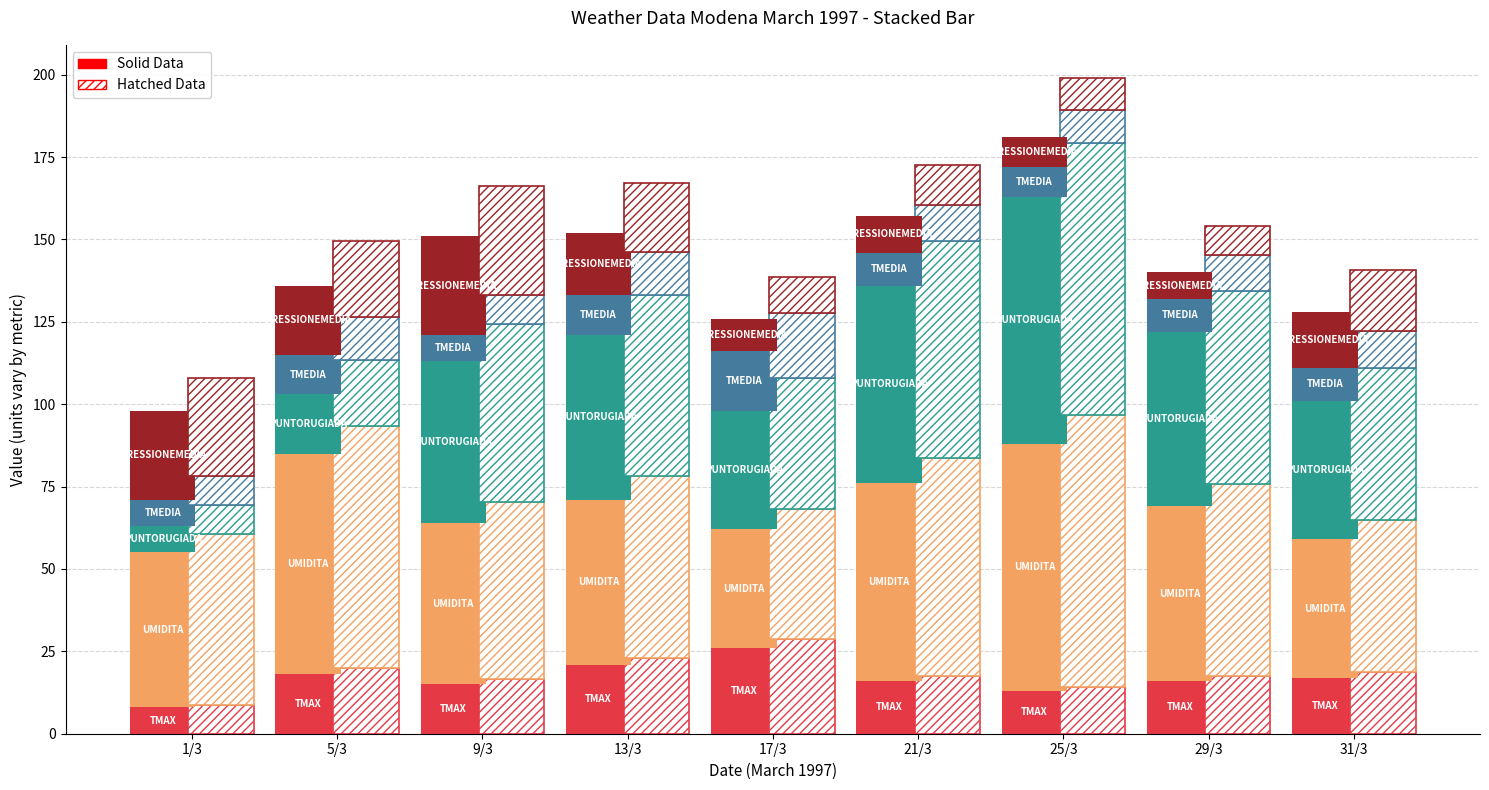

What is the total value across all series at 13/3?

152